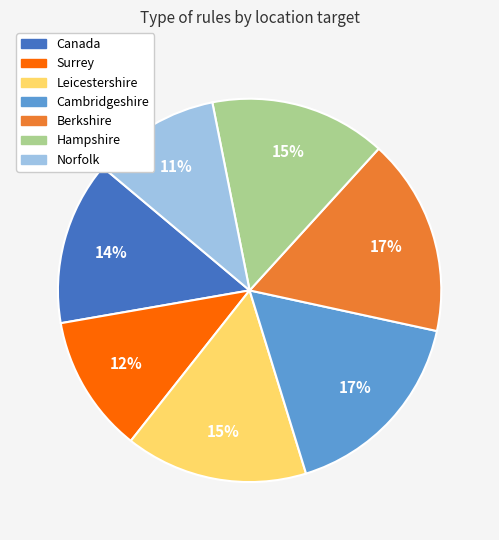

To the nearest percent, what portion does Hampshire represent?

15%